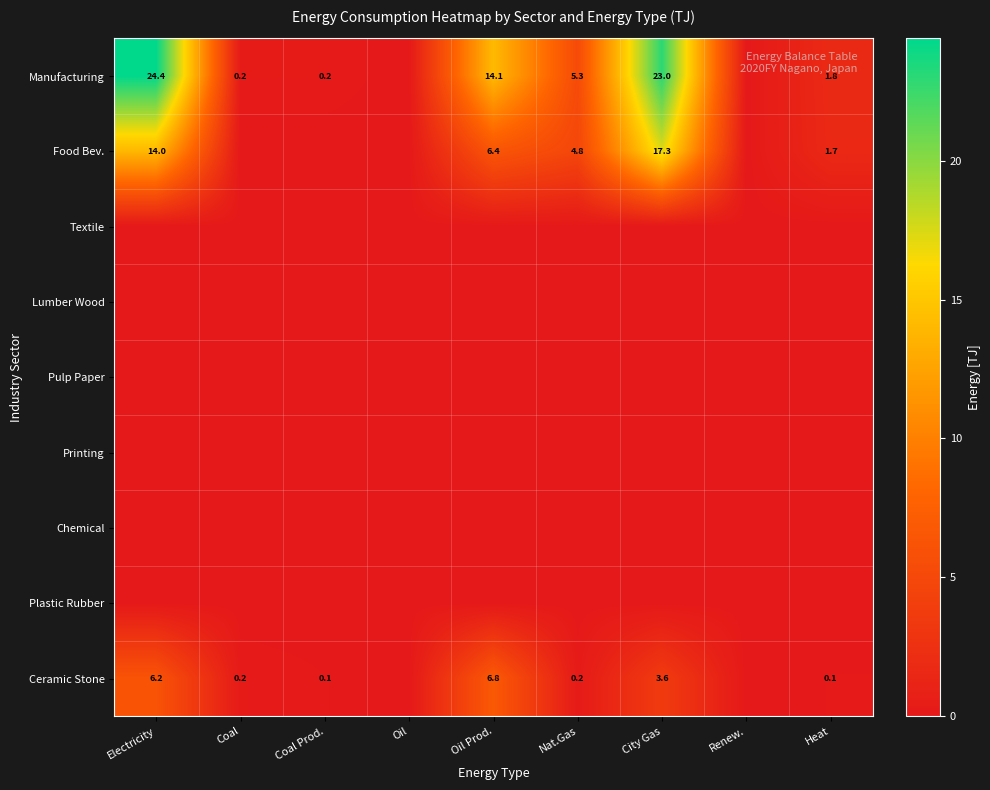

What is the greatest value displayed?

24.4